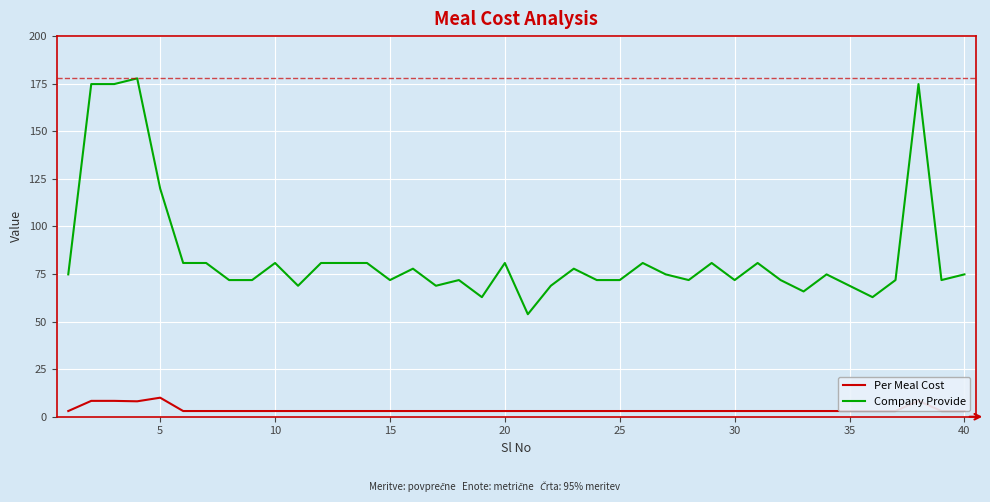

What are all the series names shown in the legend?

Per Meal Cost, Company Provide